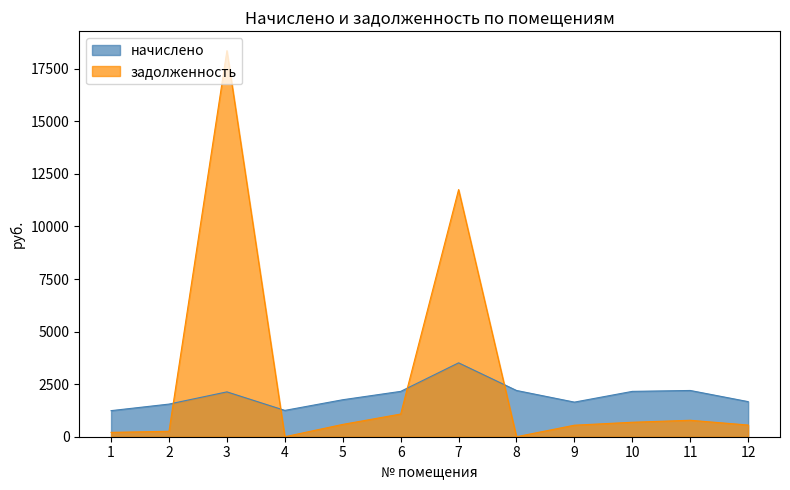

How many lines are shown in the chart?

2